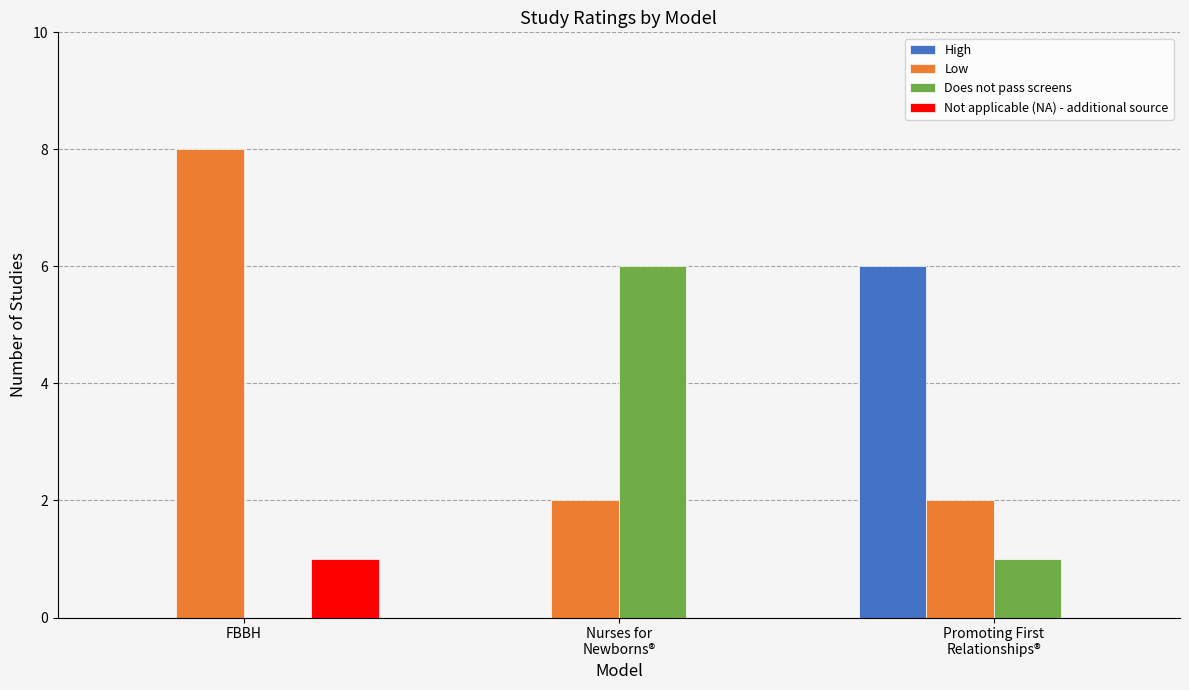

What is the maximum value shown in the chart?

8